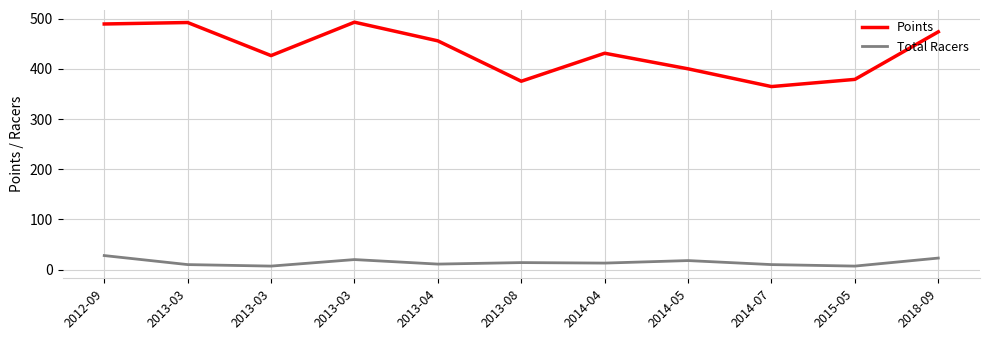

Between 2014-07 and 2014-04, which is larger?

2014-04